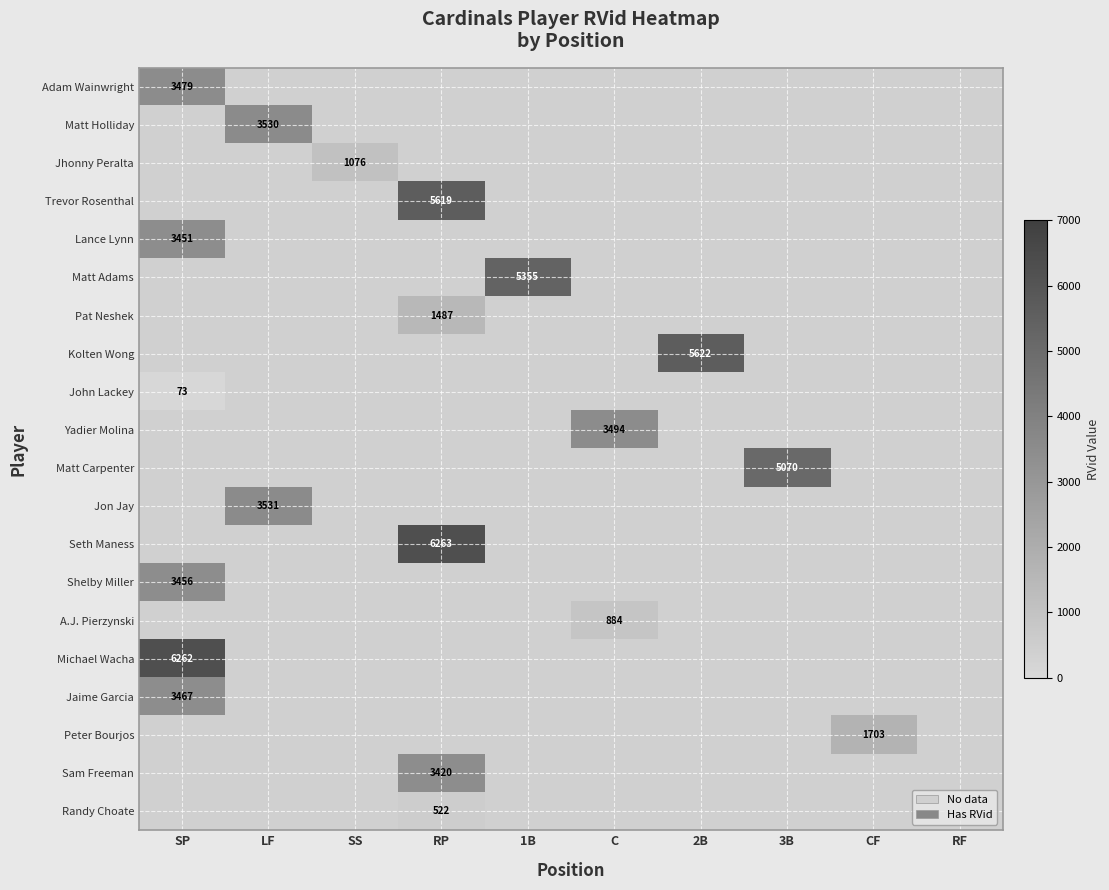

At which label does Adam Wainwright reach its minimum?

SP